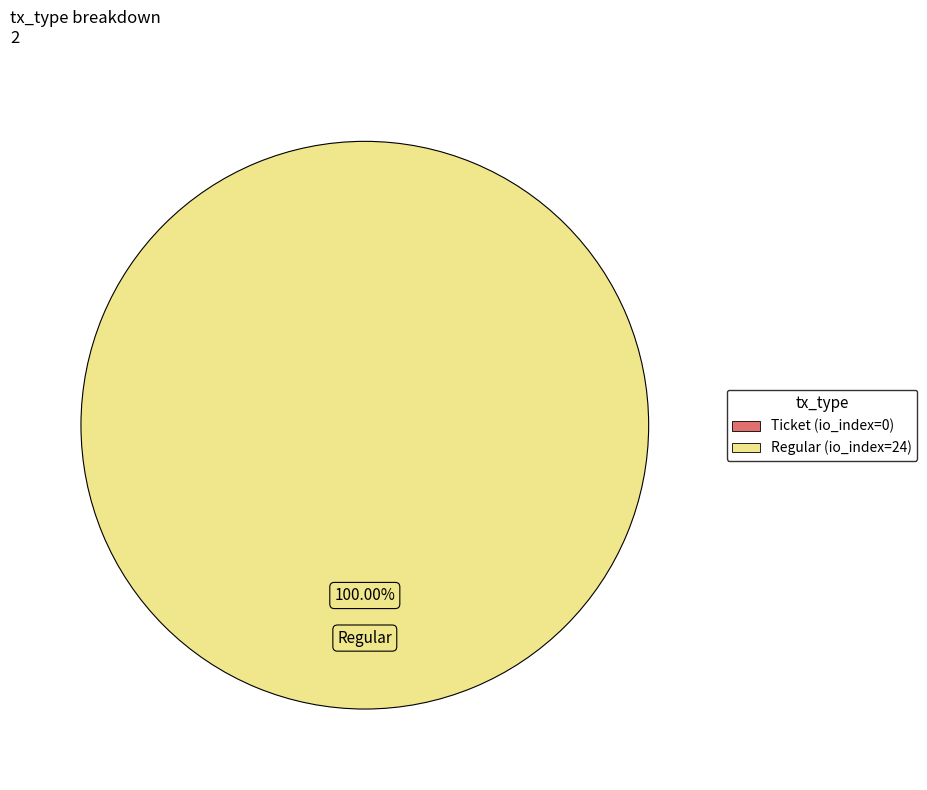

Is there any slice that represents more than half of the pie?

Yes